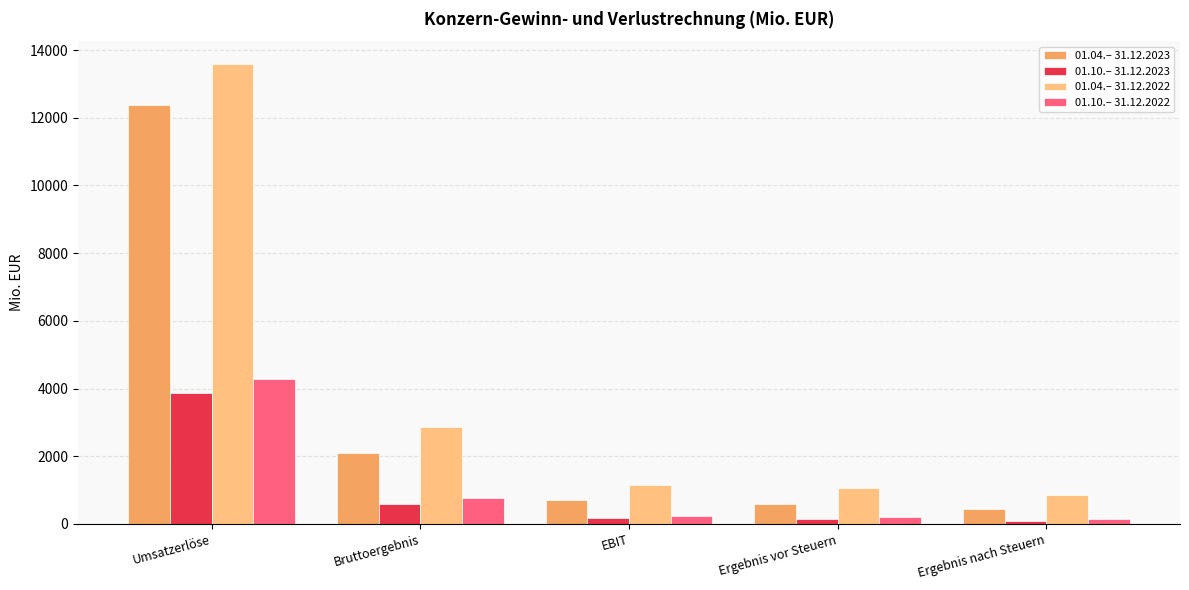

At Umsatzerlöse, list the series in order from smallest to largest.

01.10.– 31.12.2023, 01.10.– 31.12.2022, 01.04.– 31.12.2023, 01.04.– 31.12.2022